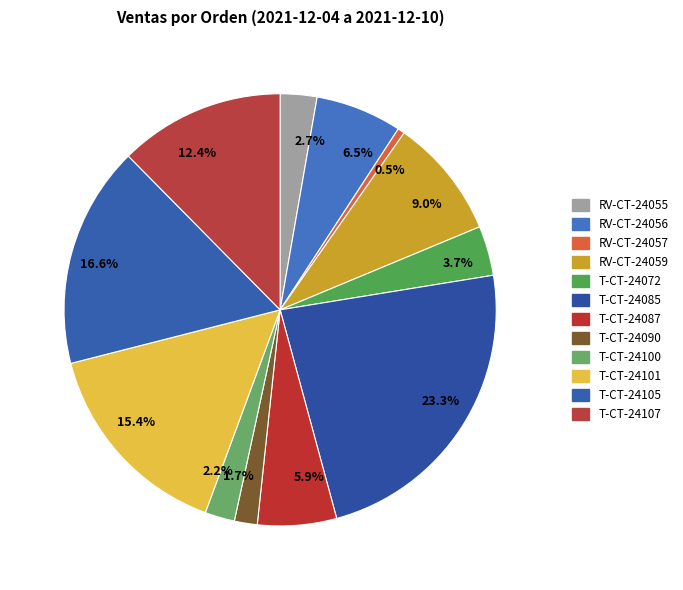

What percentage is NOT represented by T-CT-24101?

84.6%